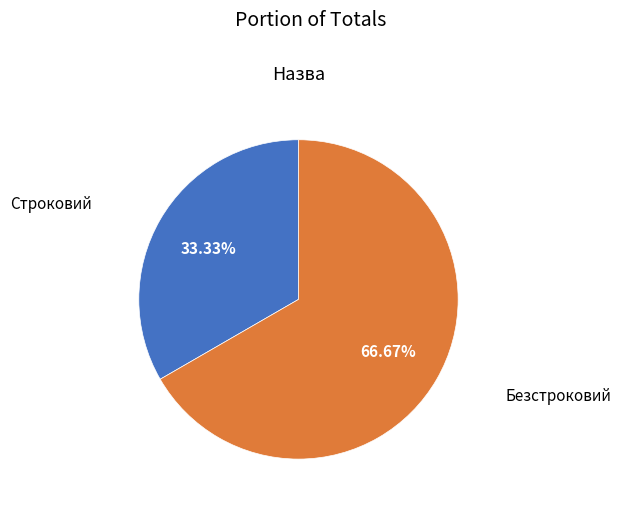

To the nearest percent, what portion does Безстроковий represent?

67%